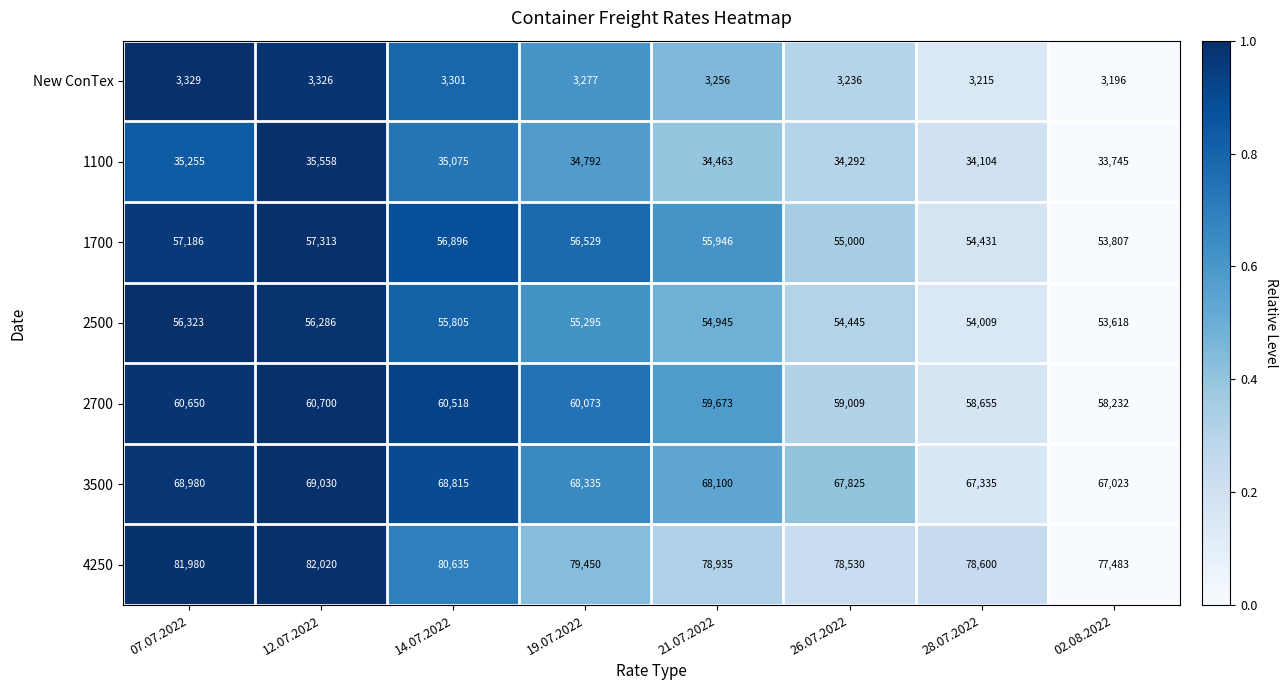

Rank the series at 14.07.2022 from highest to lowest value.

4250, 3500, 2700, 1700, 2500, 1100, New ConTex